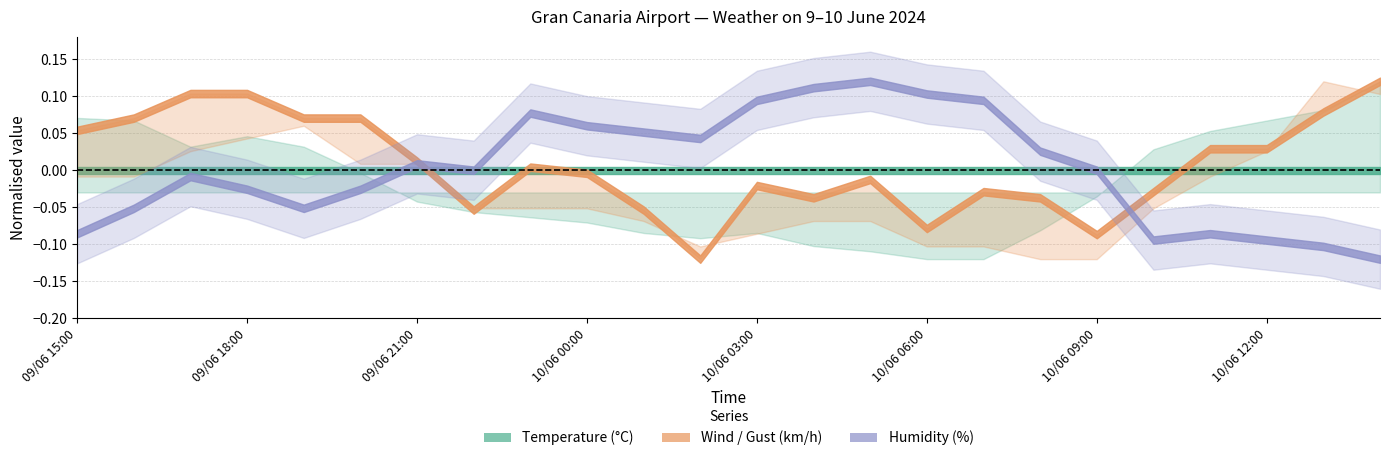

What is the average value of the Temperature (C) series?

23.3